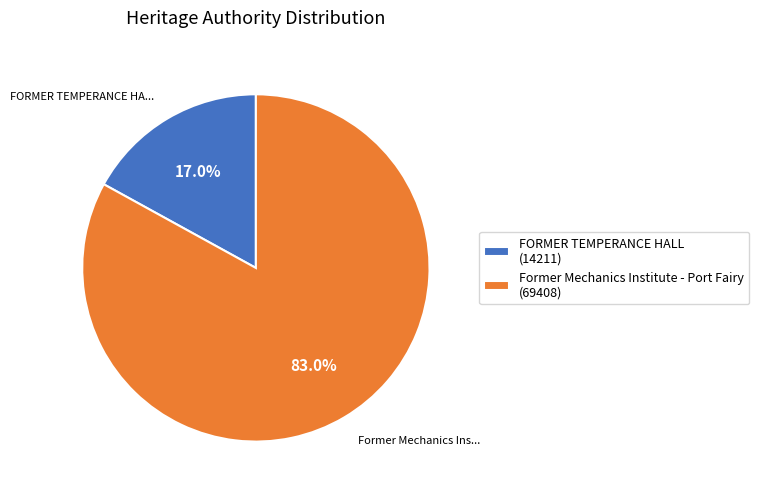

Approximately how many times larger is the value at Former Mechanics Institute - Port Fairy (69408) compared to FORMER TEMPERANCE HALL (14211)?

4.9